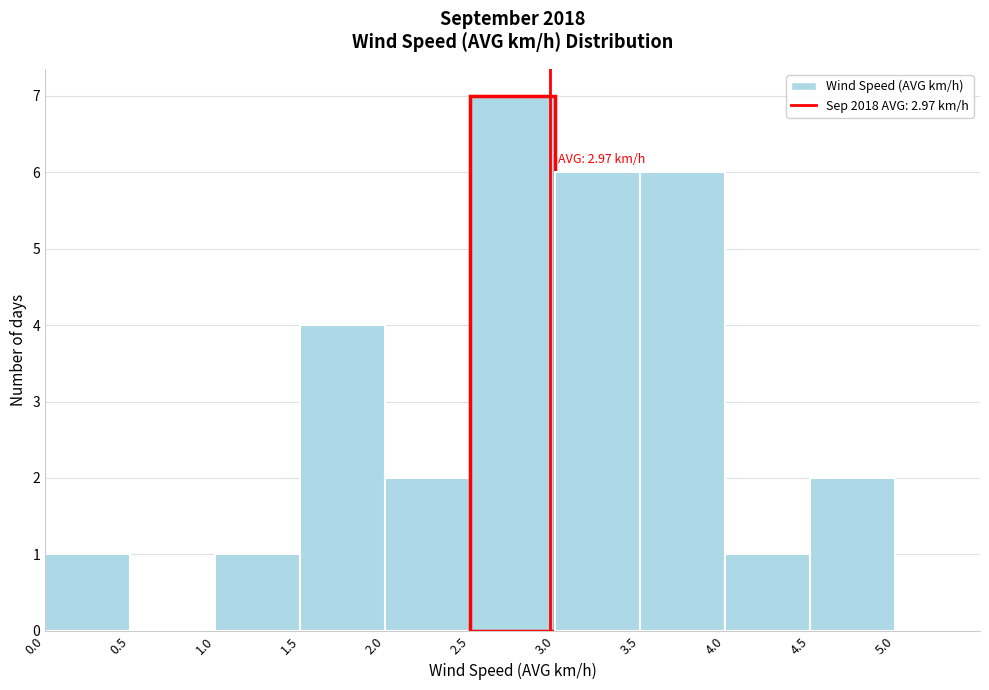

Over which range of the x-axis is the bar tallest?

2.5 to 3.0